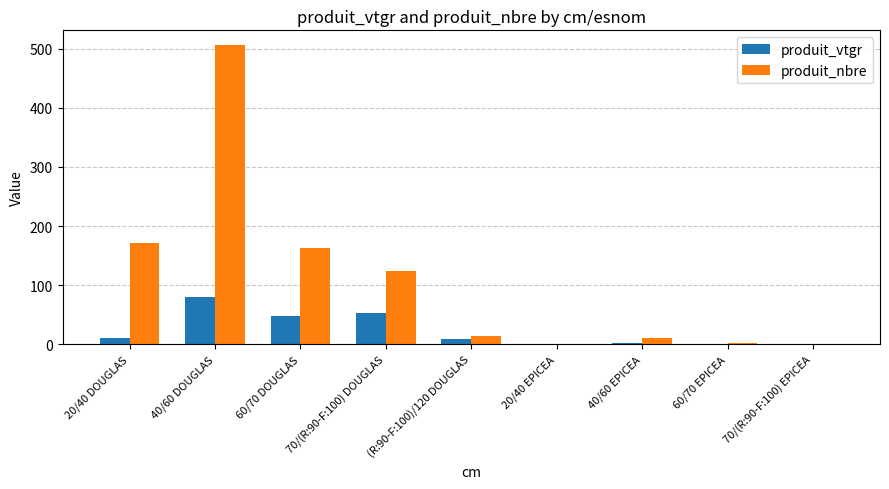

What is the sum of all produit_nbre values?

991.0